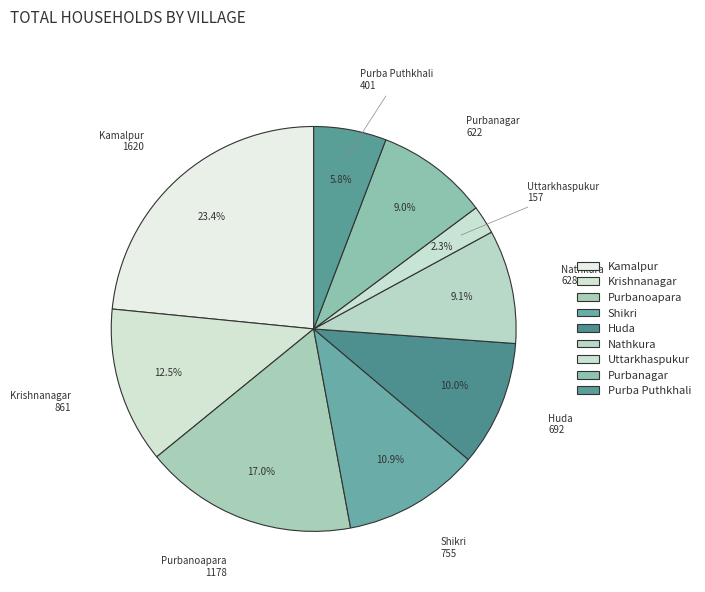

How many segments does this pie chart have?

9